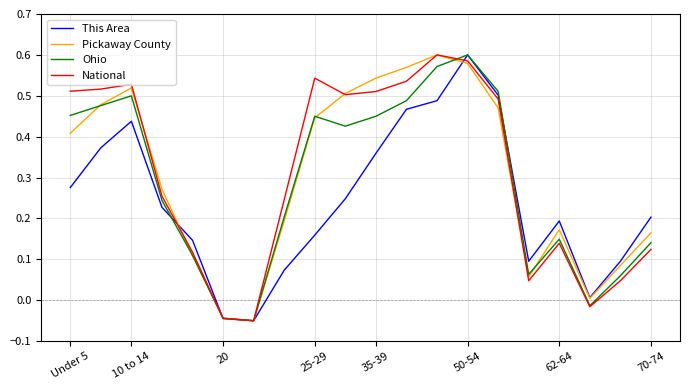

Does the chart display data point markers on the line(s)?

No